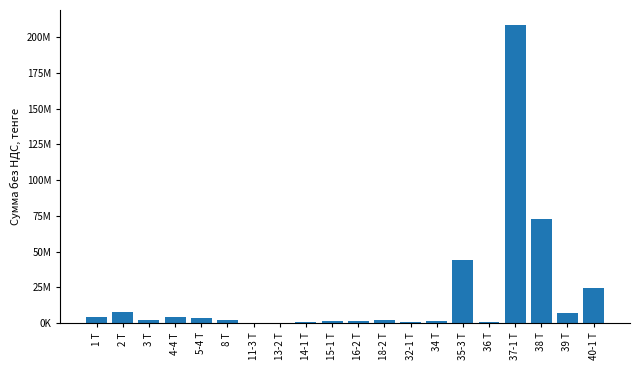

At which category does the chart reach its peak across all series?

37-1 Т